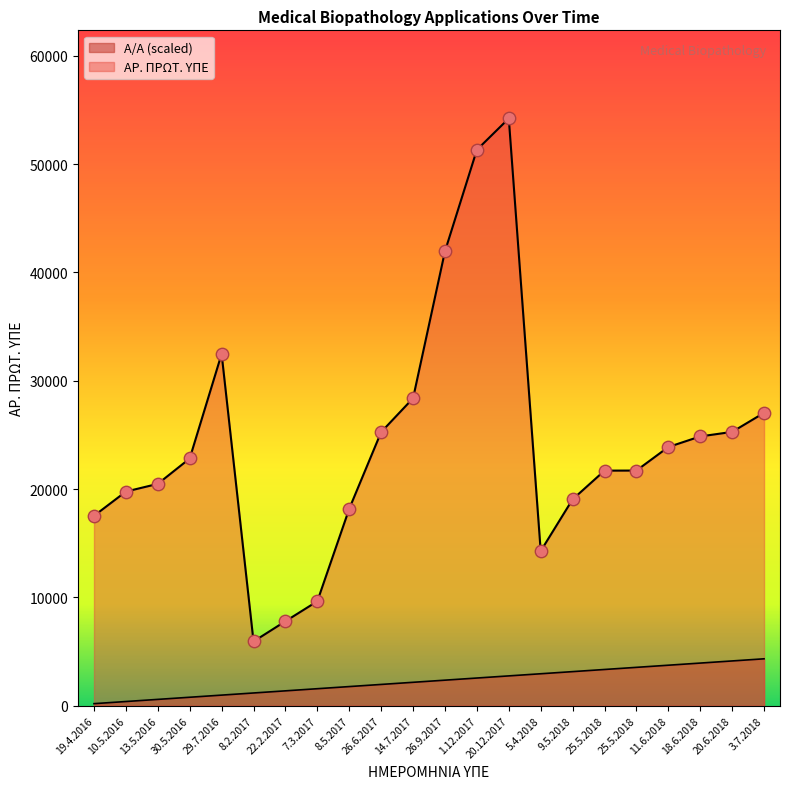

Is the value of ΑΡ. ΠΡΩΤ. ΥΠΕ at 25.5.2018 greater than the value of Α/Α at 19.4.2016?

Yes